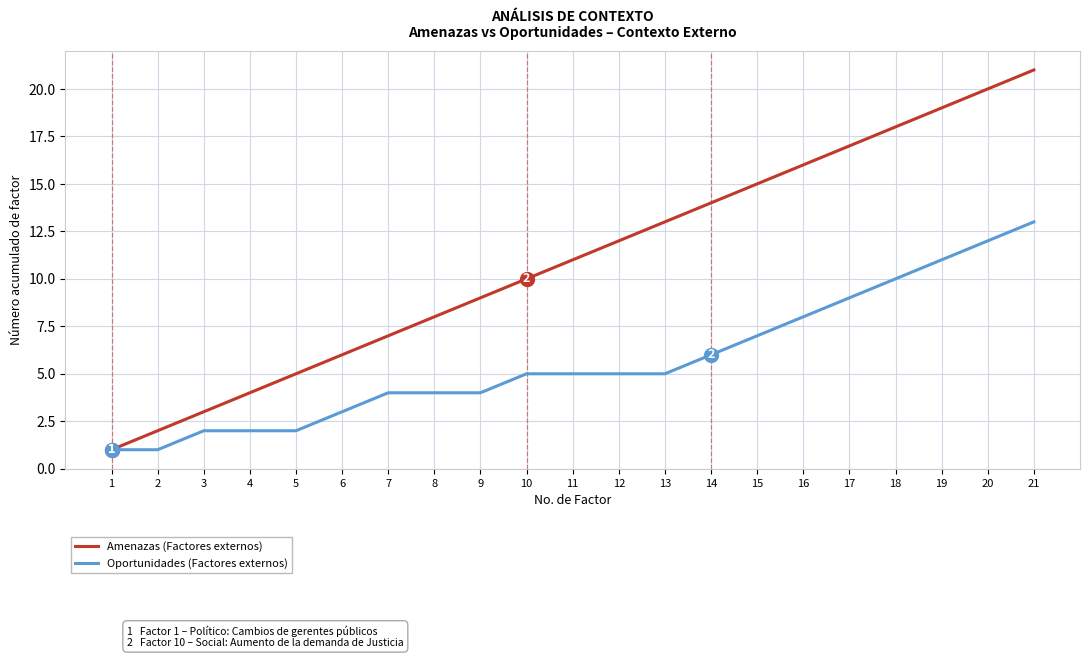

Which category has the highest value across all series?

21